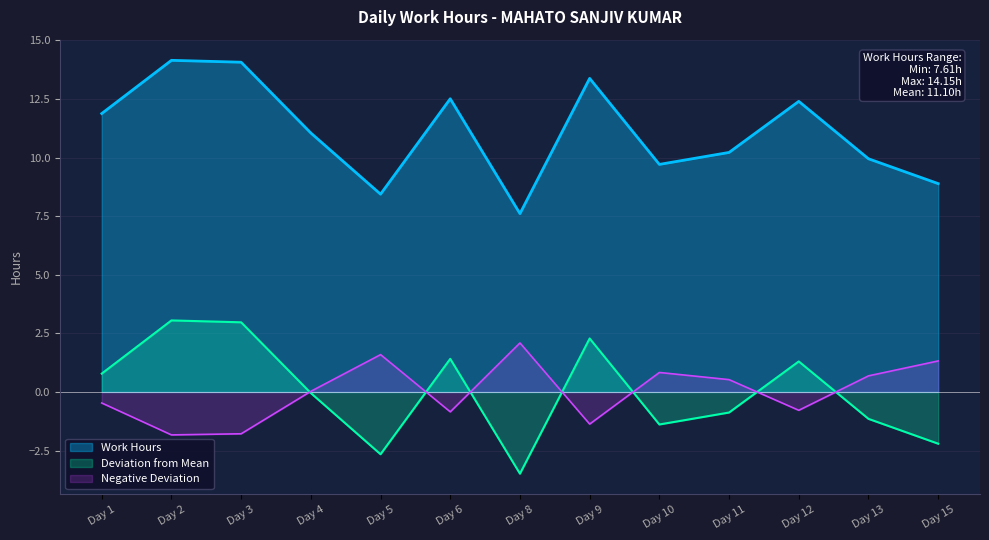

True or false: the data shows 2.9 at Day 3.

False